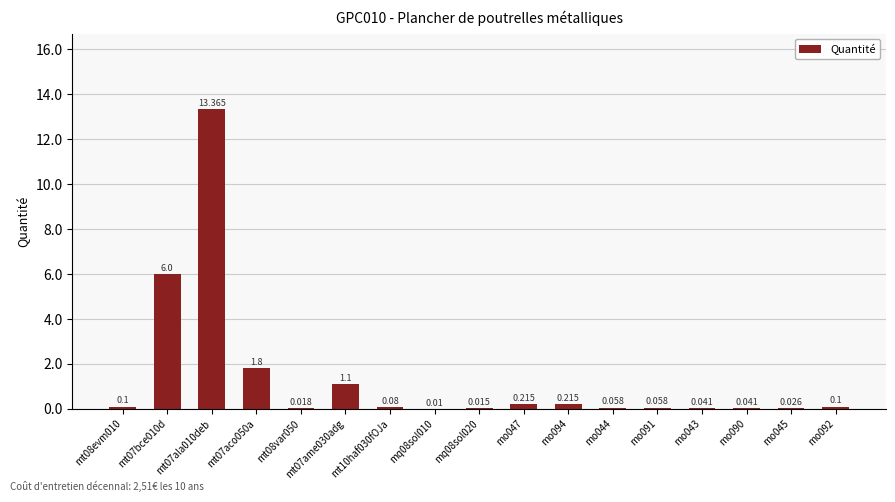

What is the label of the 7th bar from the right?

mo094